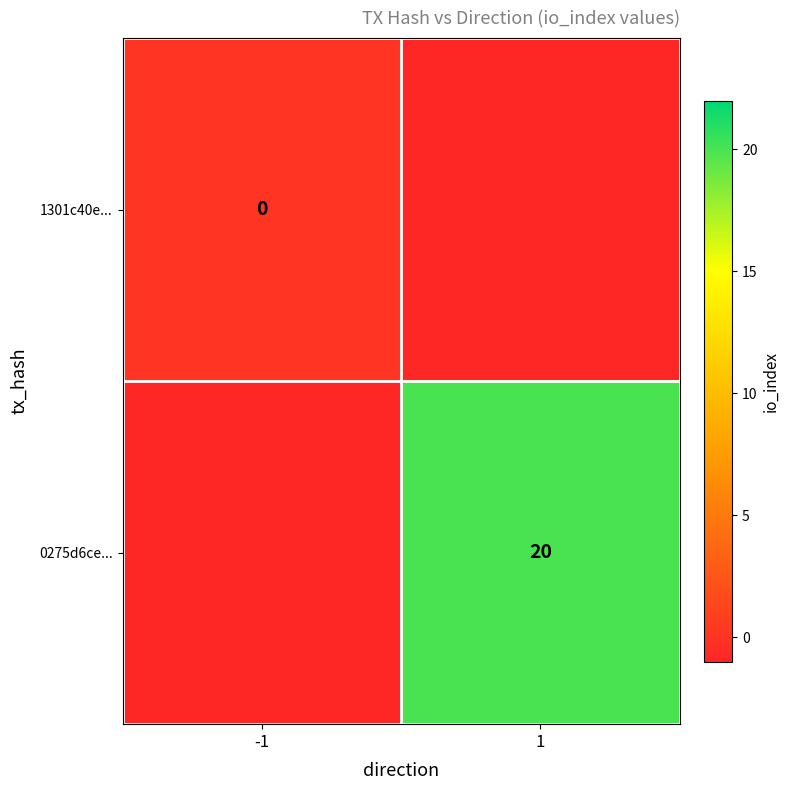

The value of 0275d6ce... at 1 is 20. True or false?

True